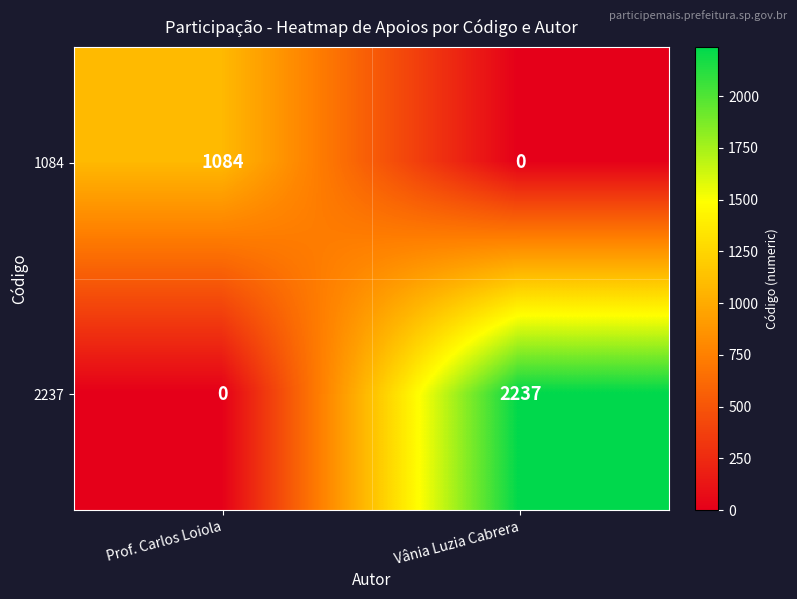

List the series in order of their peak value, lowest first.

1084, 2237